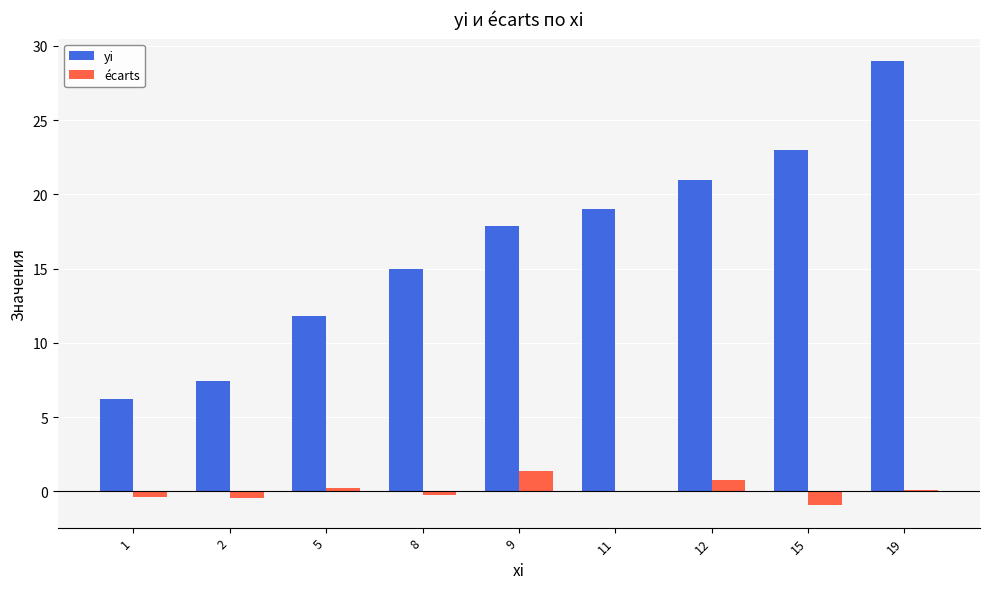

Read the yi value at 9.

17.9